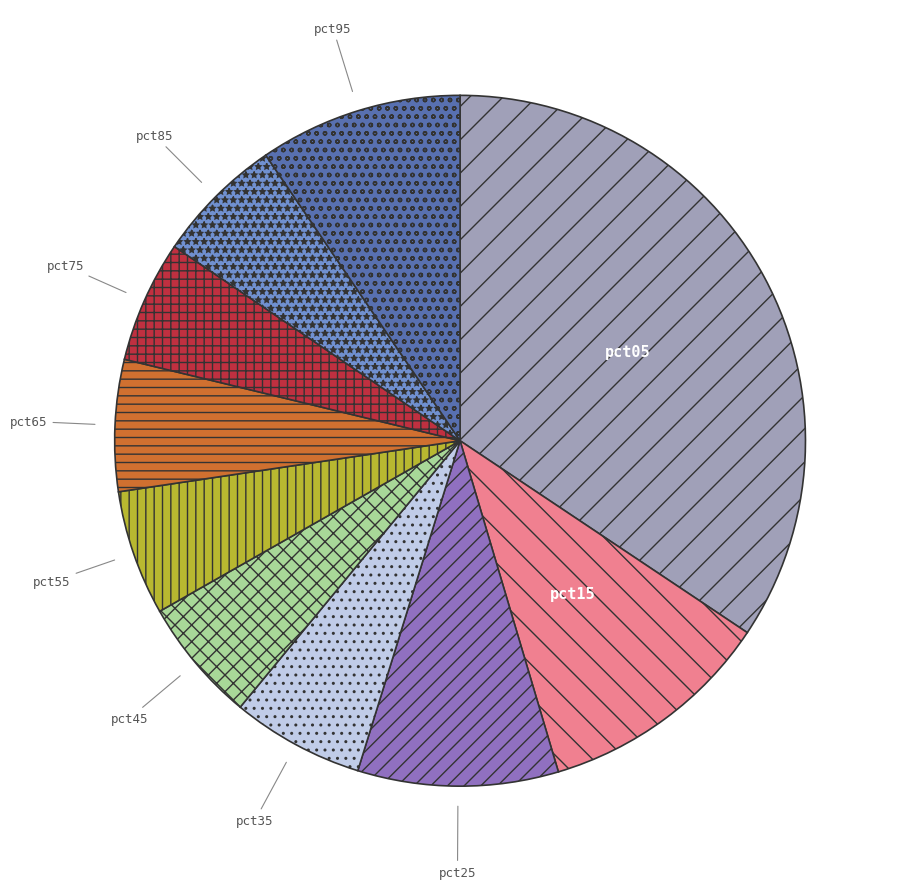

What is the largest slice in the pie chart?

pct05